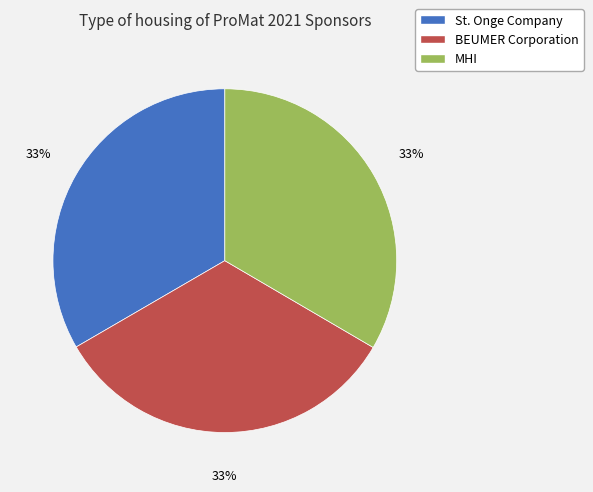

To the nearest percent, what percentage of the pie is St. Onge Company?

33%